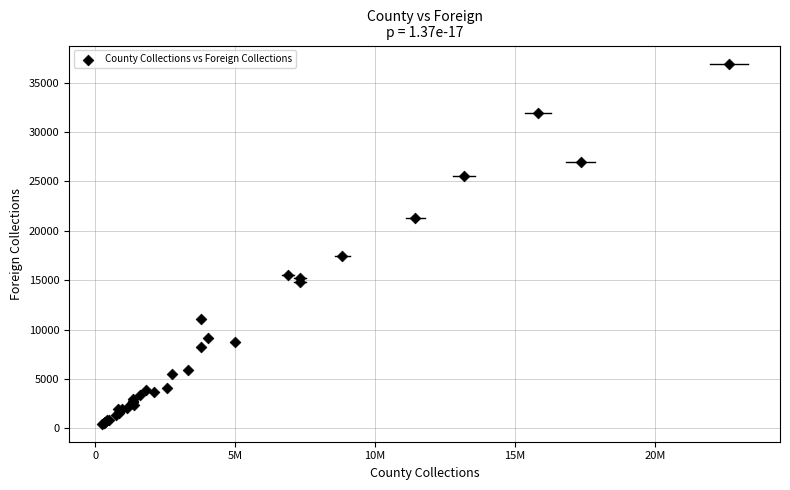

What Y value in the scatter plot is closest to 18705?

17456.4